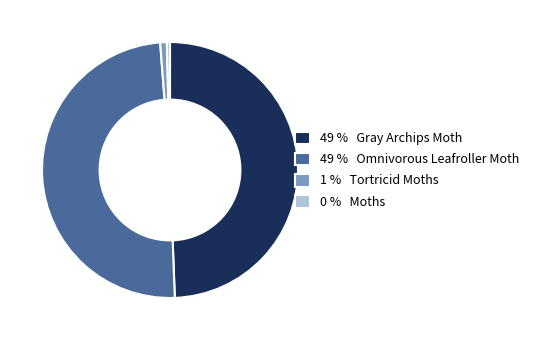

What is the ratio of the value at 49 % Omnivorous Leafroller Moth to the value at 0 % Moths?

126.1